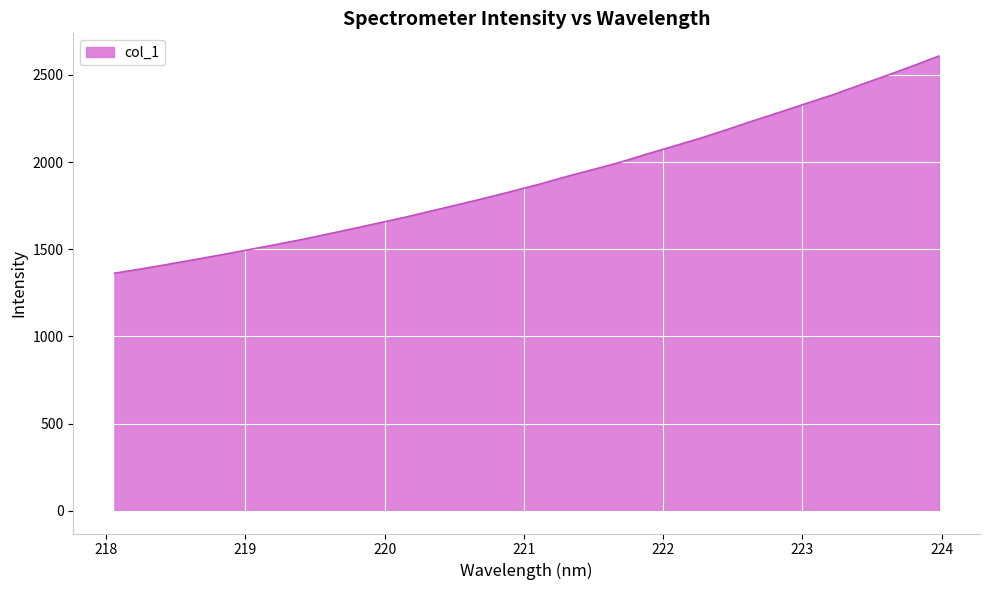

What is the minimum value shown in the chart?

1362.7